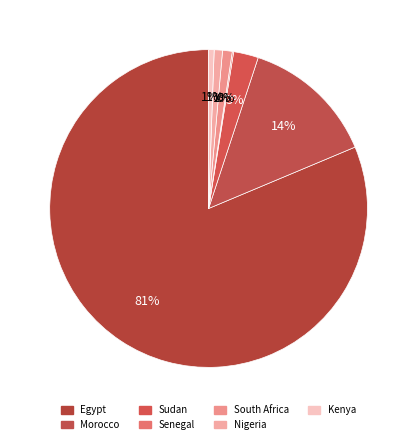

Rank the categories by value from lowest to highest.

Senegal, Kenya, Nigeria, South Africa, Sudan, Morocco, Egypt